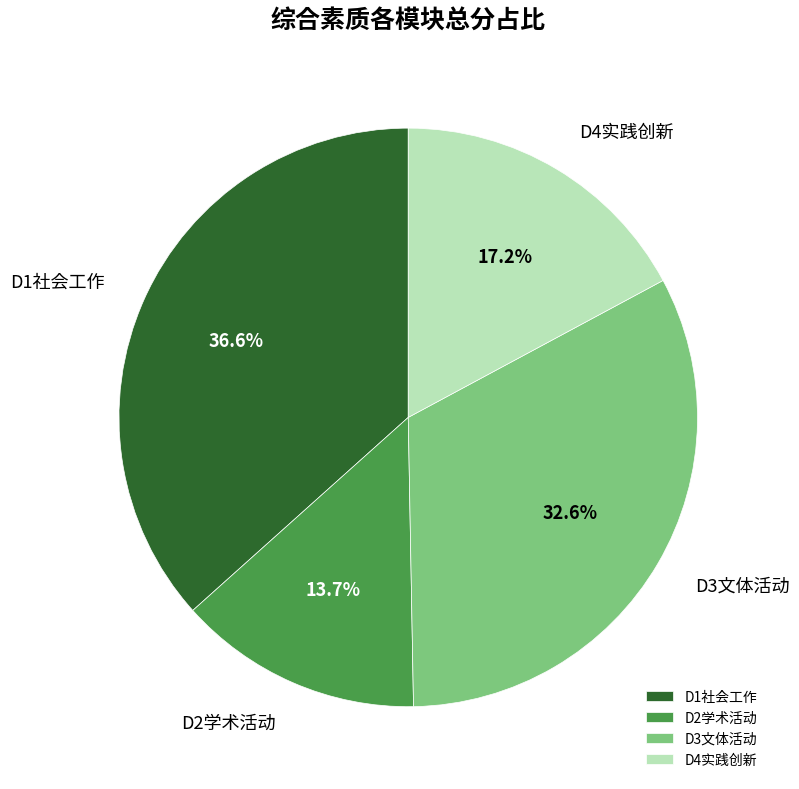

Which category has the smallest portion of the pie?

D2学术活动